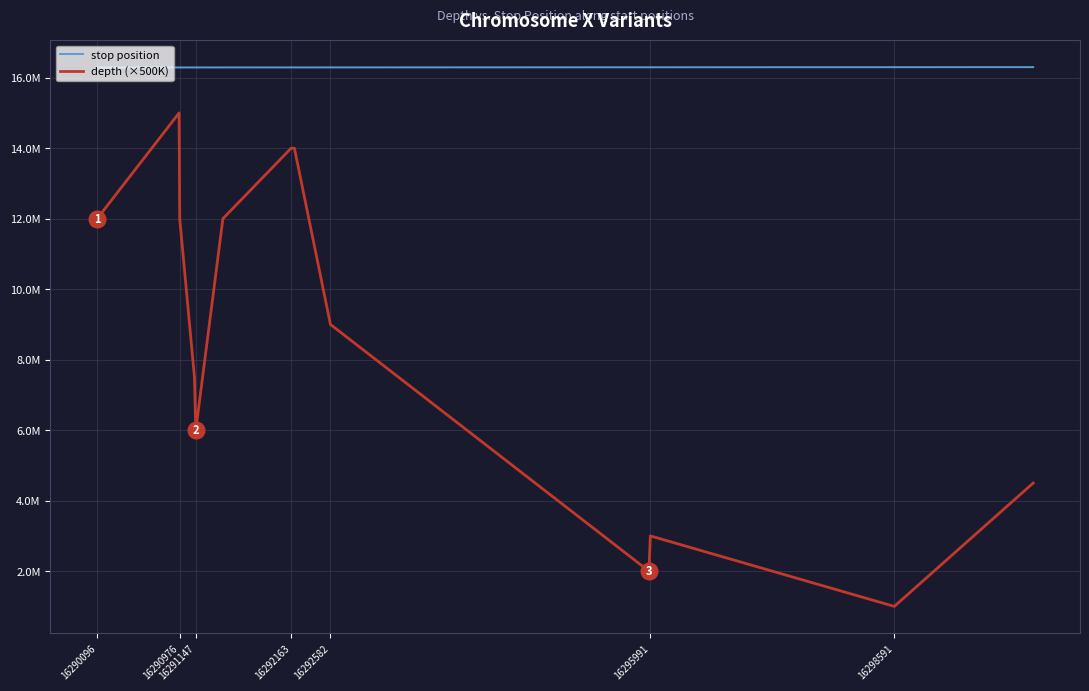

True or false: depth (×500K) and stop position intersect in this chart.

False